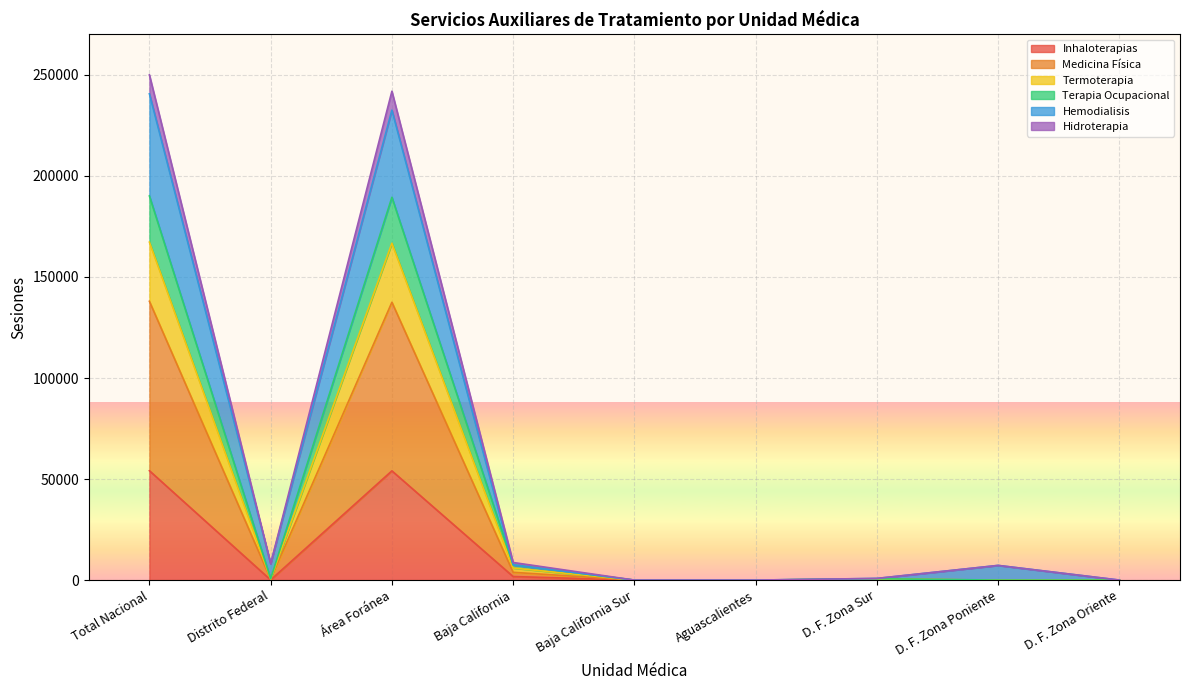

Which category has the highest value across all series?

Total Nacional